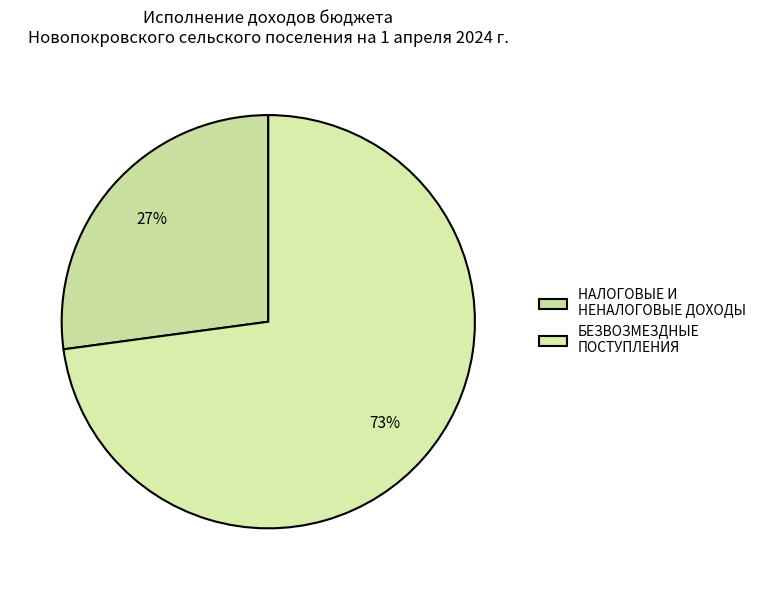

What is the ratio of the value at НАЛОГОВЫЕ И НЕНАЛОГОВЫЕ ДОХОДЫ to the value at БЕЗВОЗМЕЗДНЫЕ ПОСТУПЛЕНИЯ?

0.4